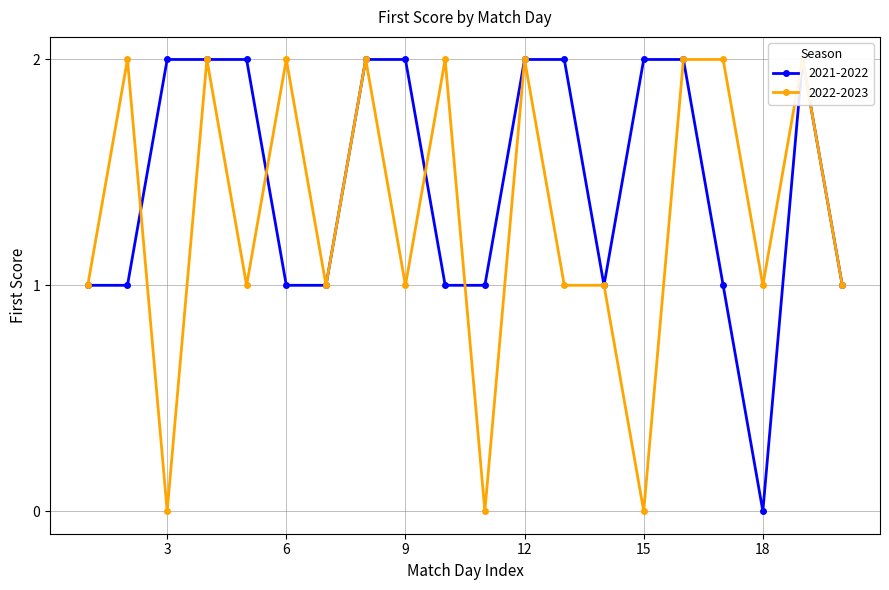

The 2022-2023 series shows 2 at 14. True or false?

False